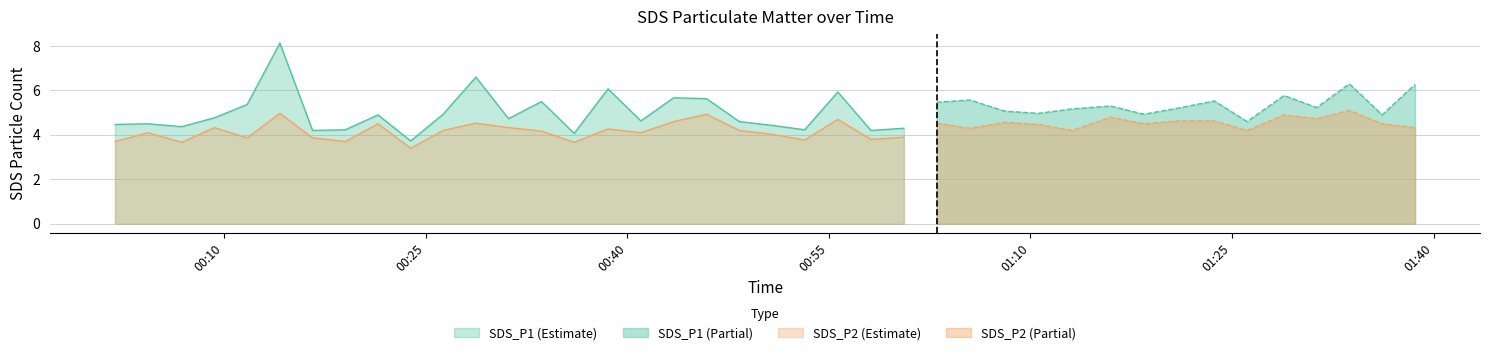

Where is the first local maximum for SDS_P2?

2023/06/21 00:04:19